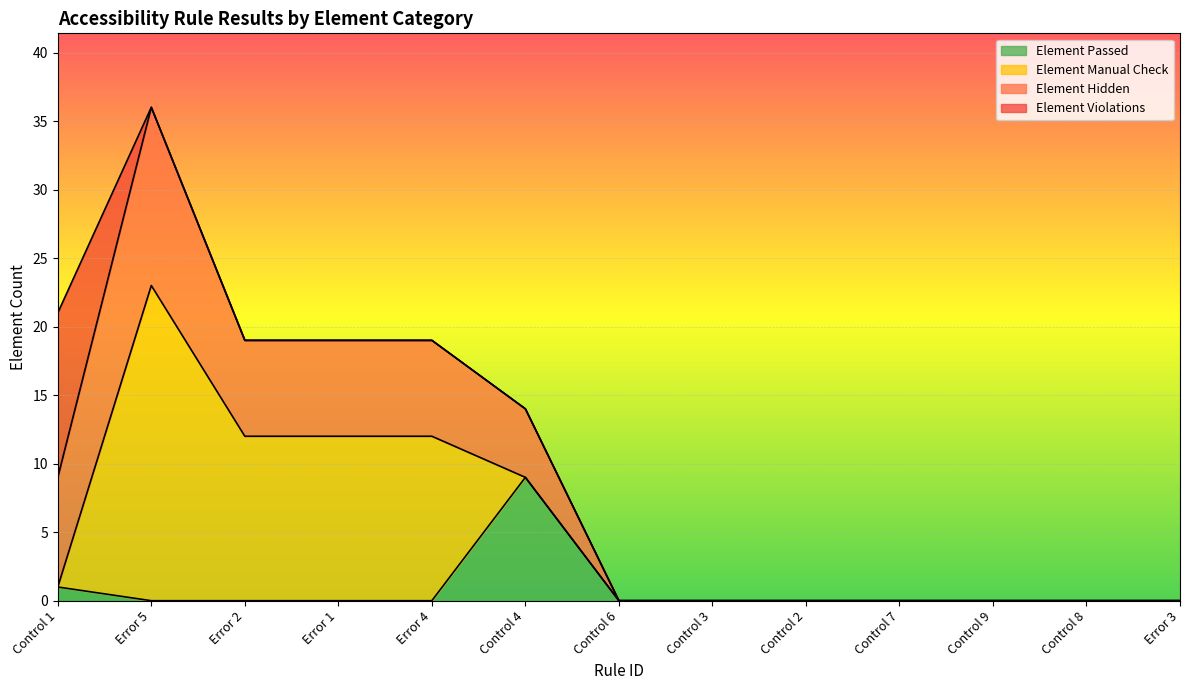

True or false: Element Passed and Element Hidden intersect in this chart.

False